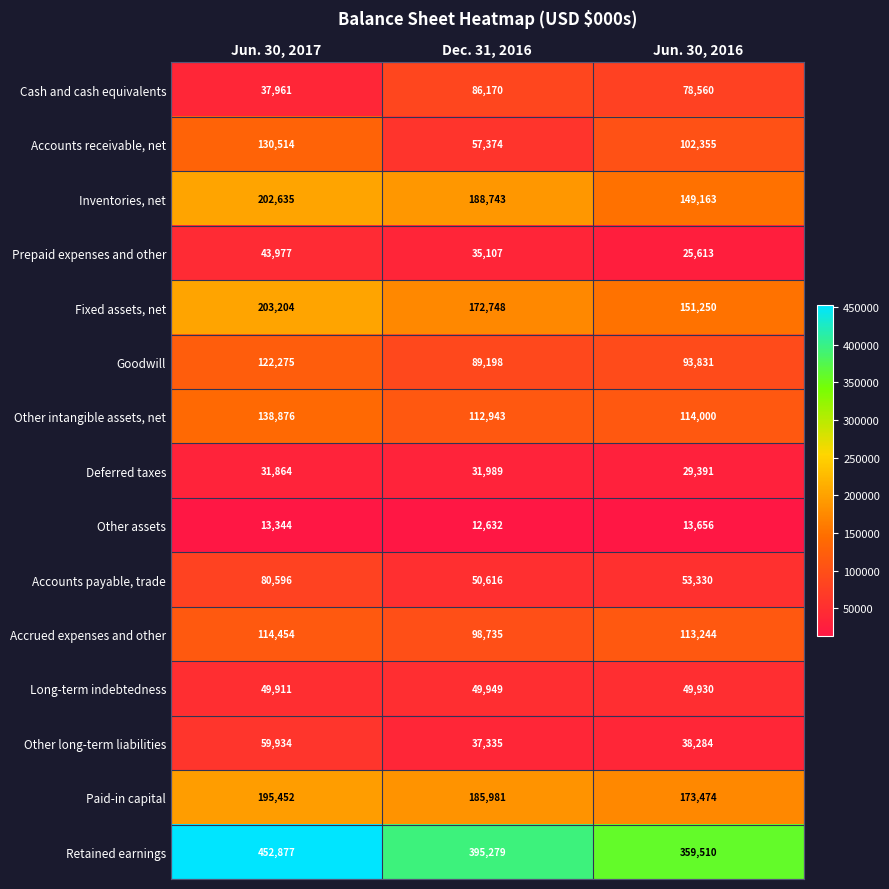

What is the total value across all series at Dec. 31, 2016?

1604799